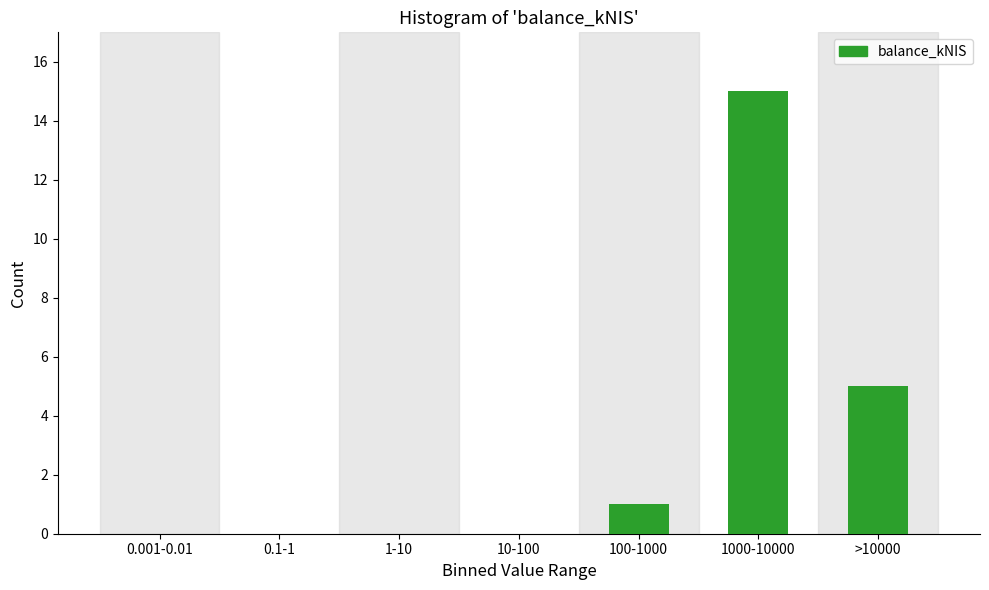

Reading right to left, list all the values displayed in this chart.

>10000=5	1000-10000=15	100-1000=1	10-100=0	1-10=0	0.1-1=0	0.001-0.01=0